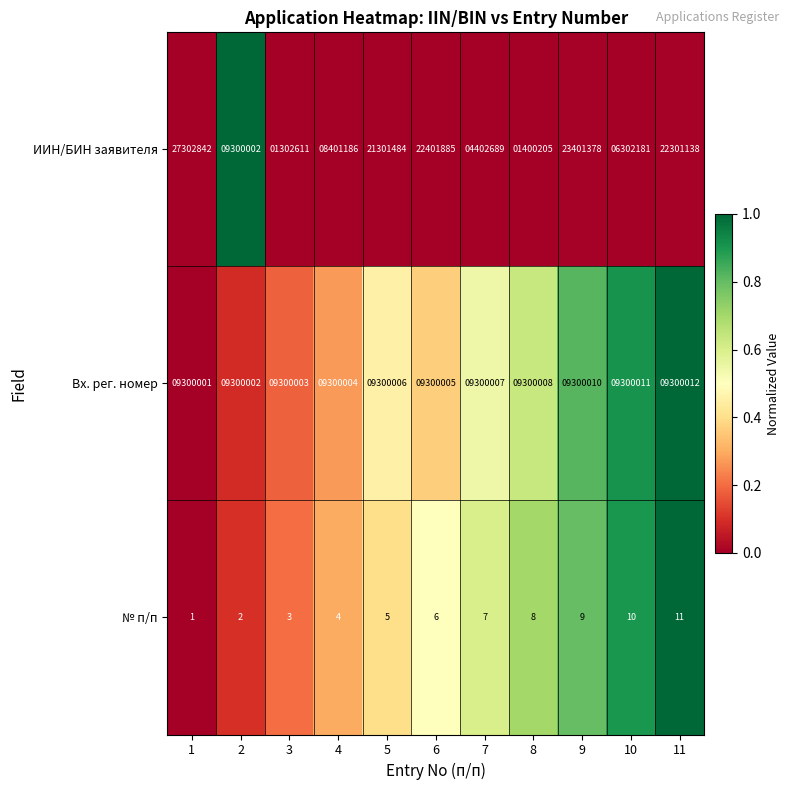

True or false: ИИН/БИН заявителя has a value of 33065162 at 5.

False